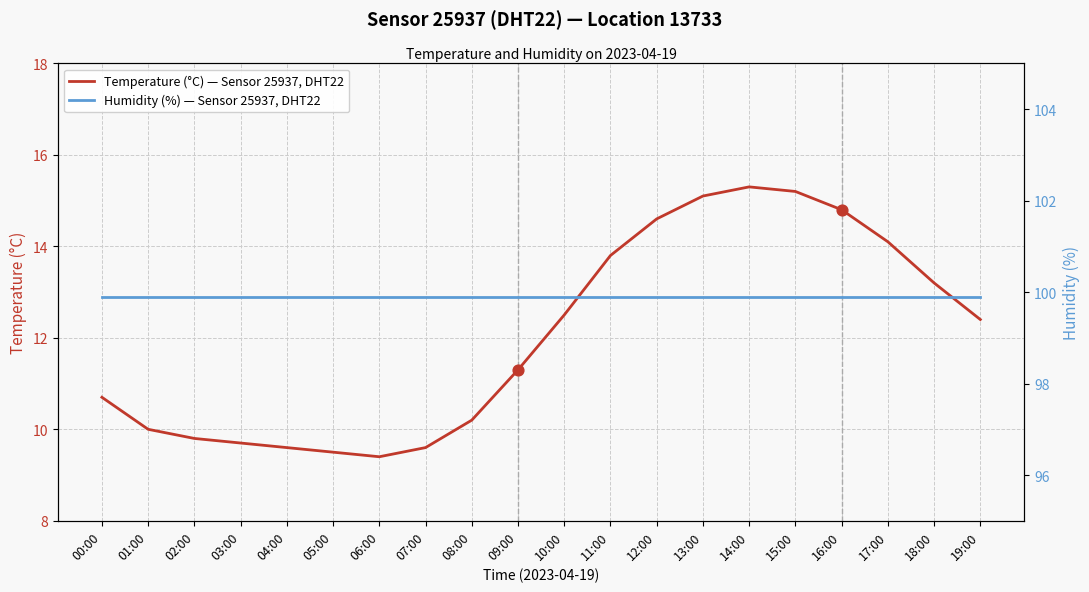

What are all the series names shown in the legend?

Temperature (°C) — Sensor 25937, DHT22, Humidity (%) — Sensor 25937, DHT22